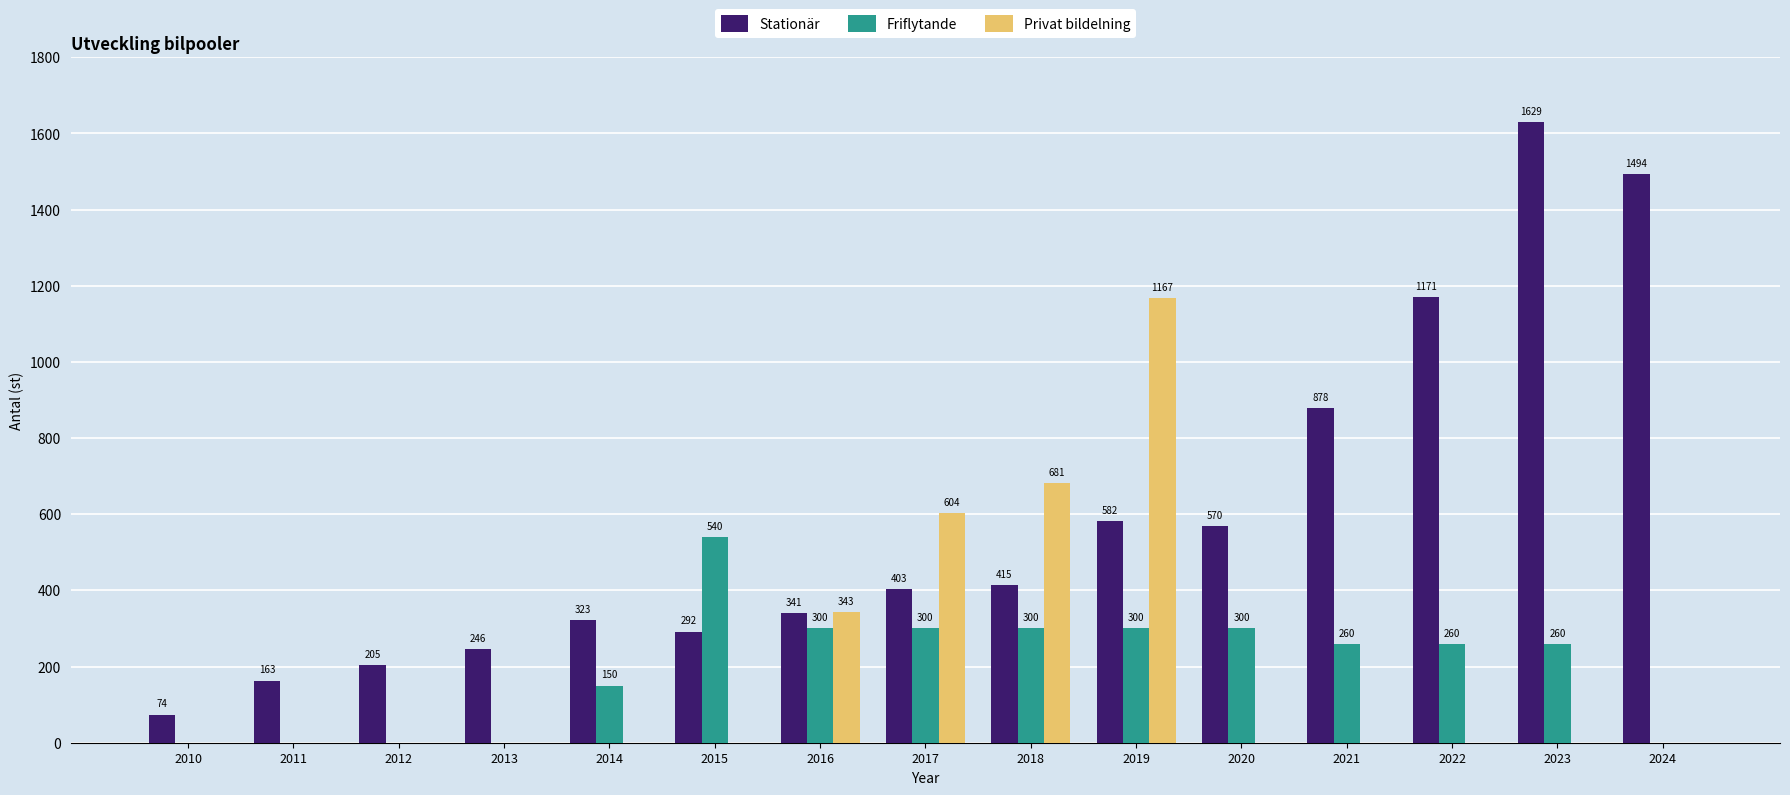

Where is Stationär nearest to the value 851?

2021